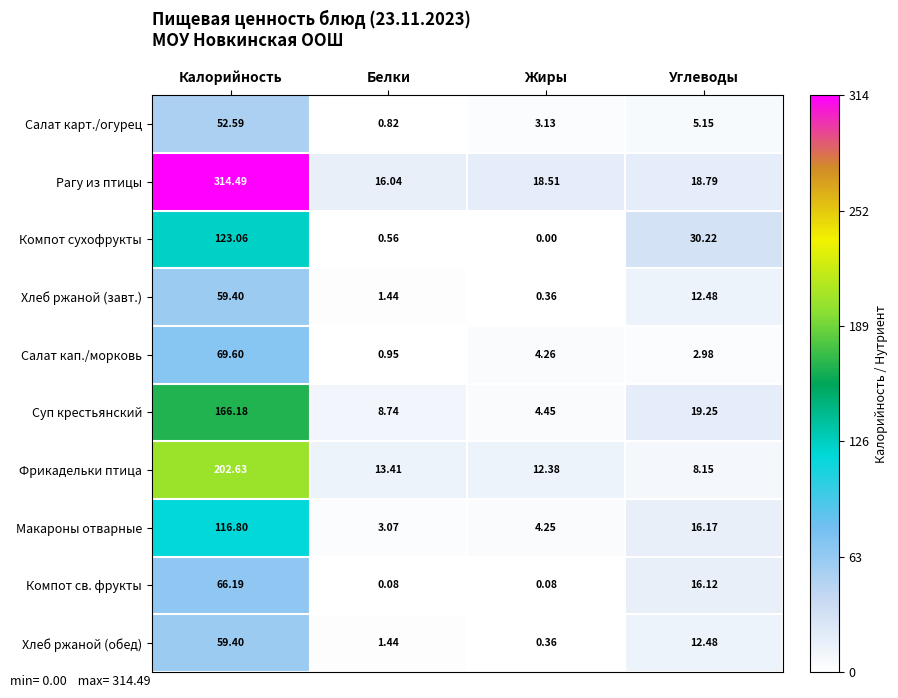

At which category does the chart reach its peak across all series?

Калорийность